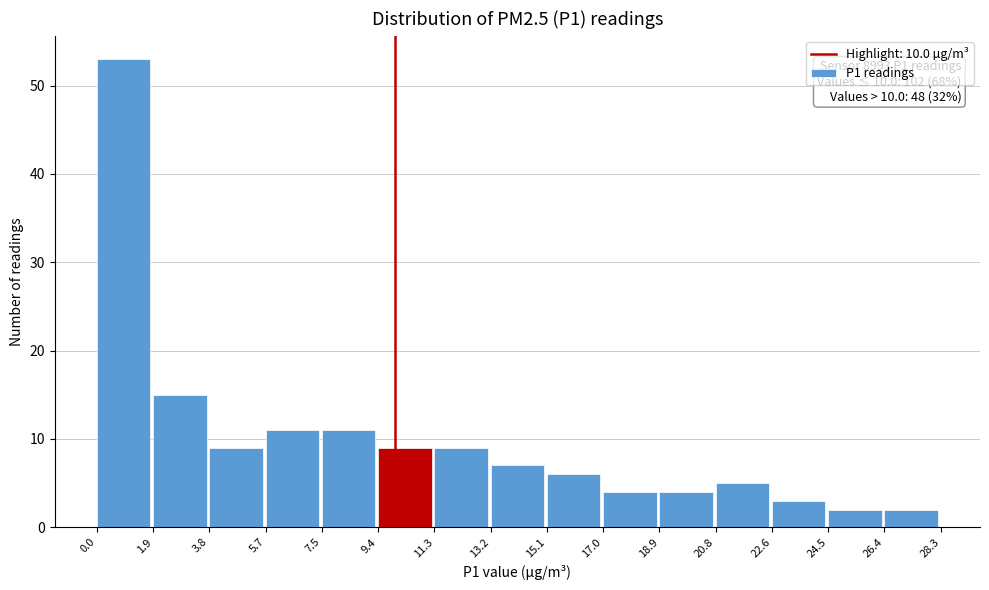

Over which range of the x-axis is the bar tallest?

0.0 to 1.9